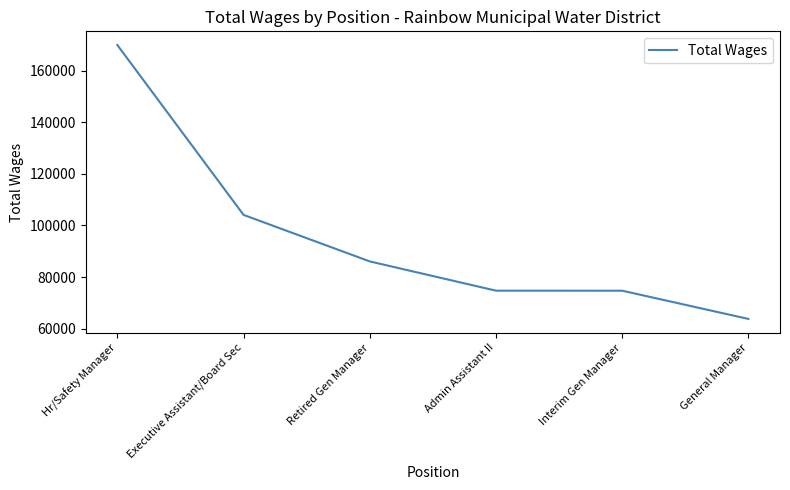

What is the difference between the values at Retired Gen Manager and Hr/Safety Manager?

83932